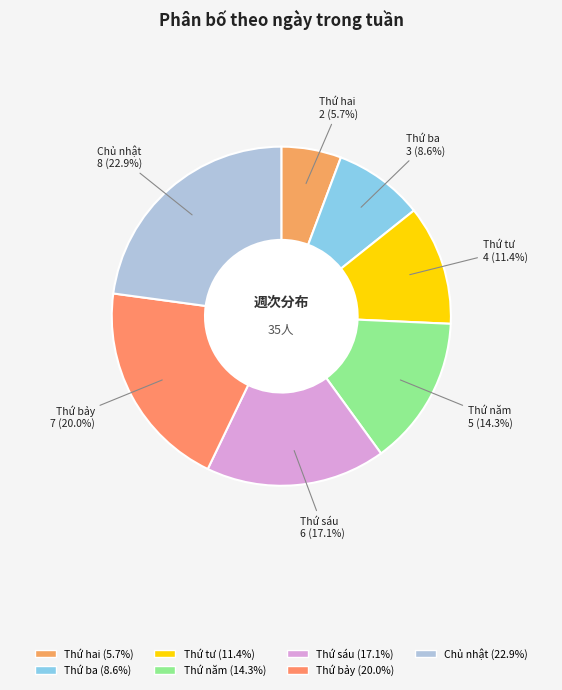

How many segments does this pie chart have?

7